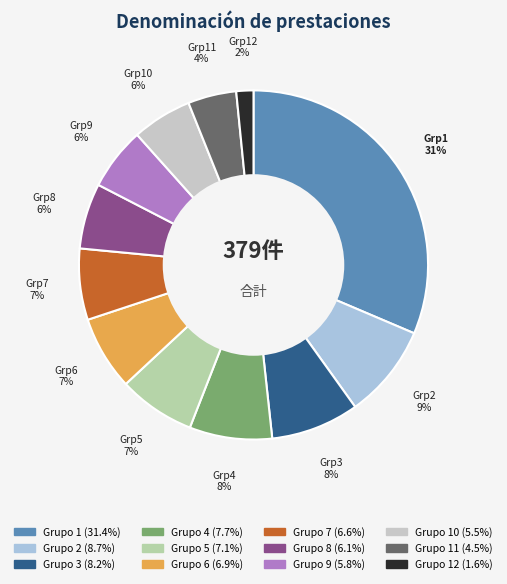

Is there a majority slice in this chart?

No